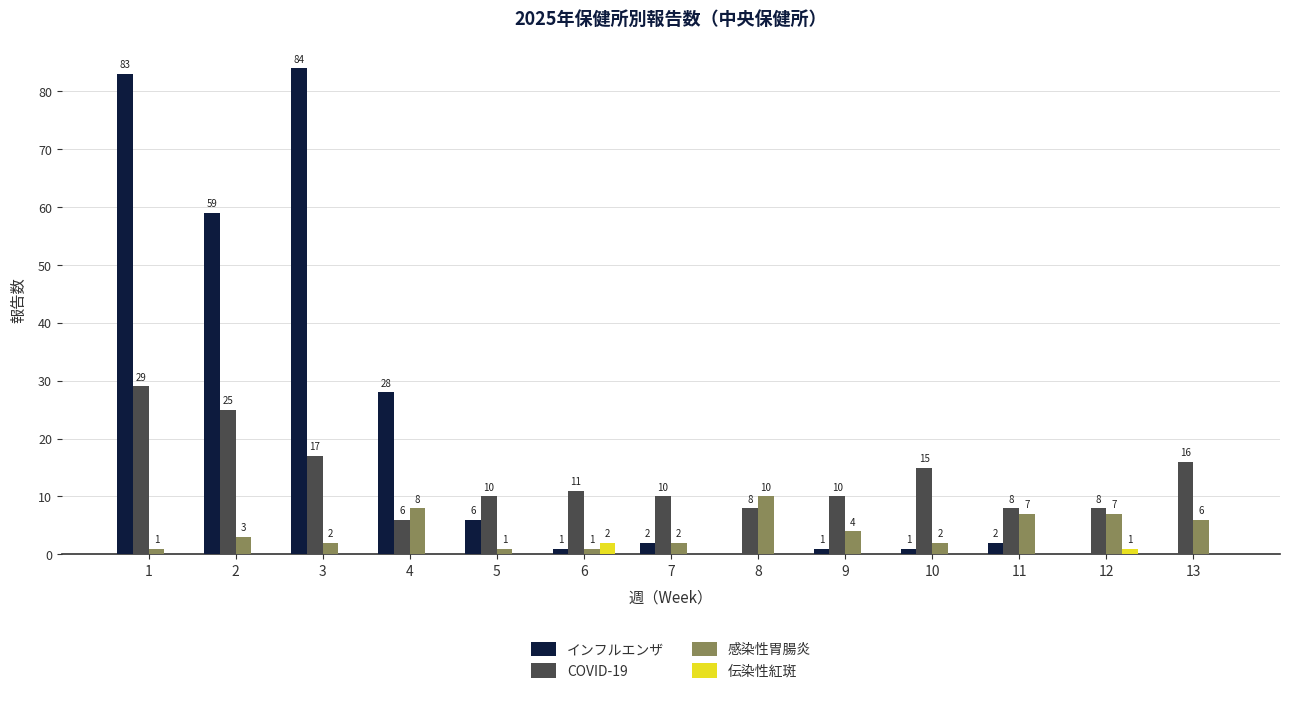

What is the maximum value shown in the chart?

84